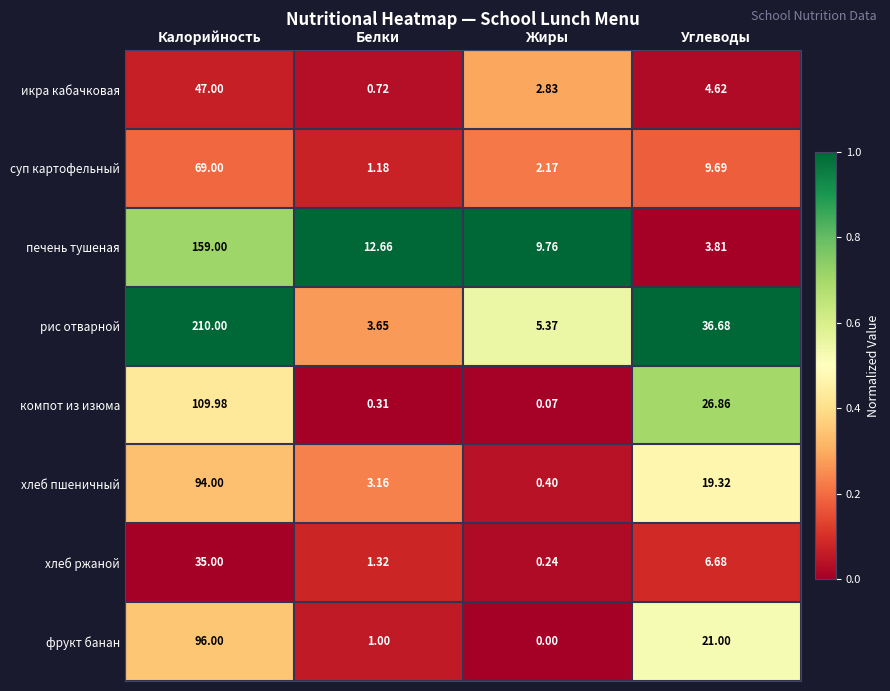

At which category is the sum across all series the highest?

Калорийность